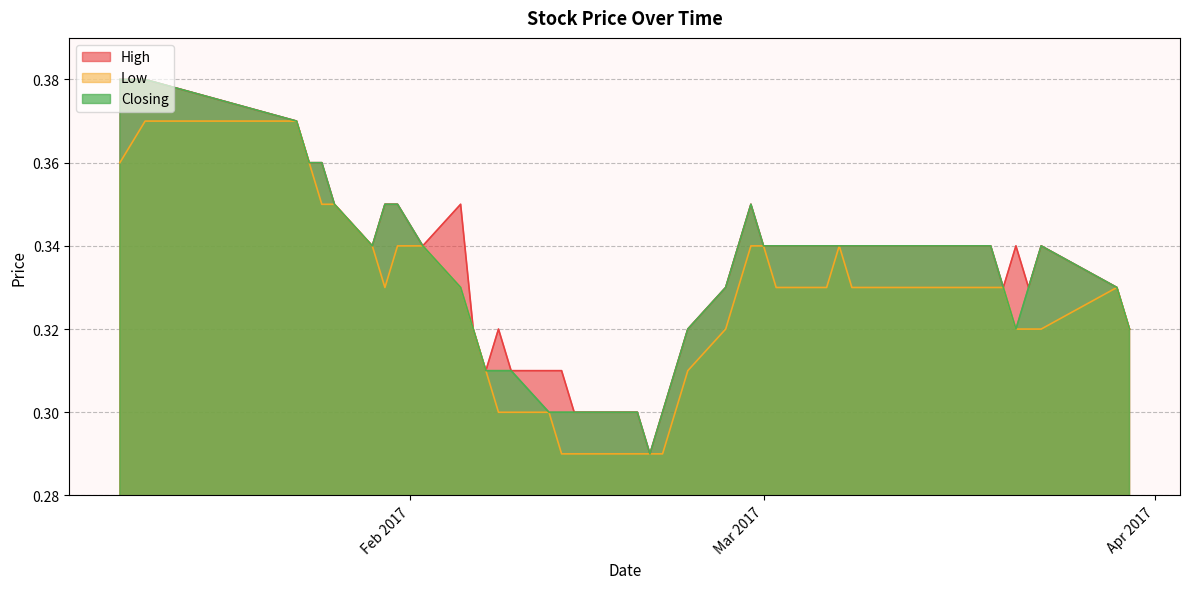

What is the average value of the High series?

0.3